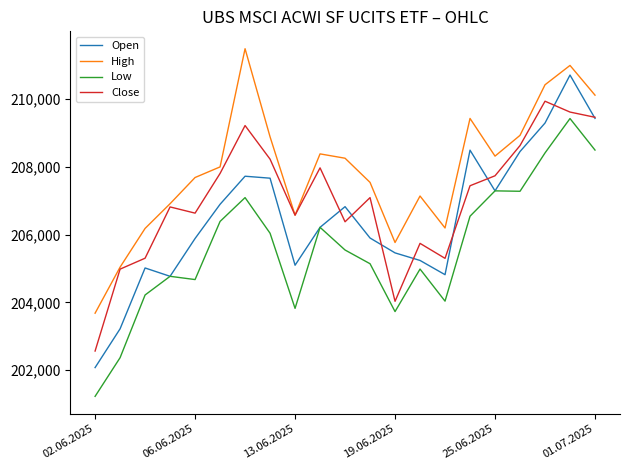

Which series has the widest spread of values?

Open